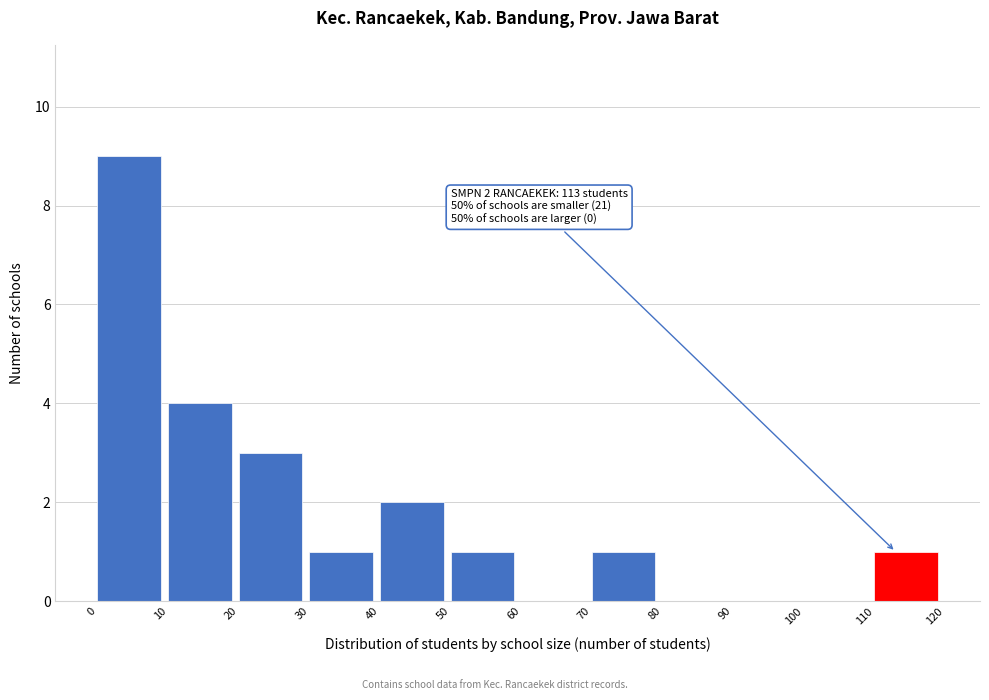

Over which range of the x-axis is the bar tallest?

0 to 10